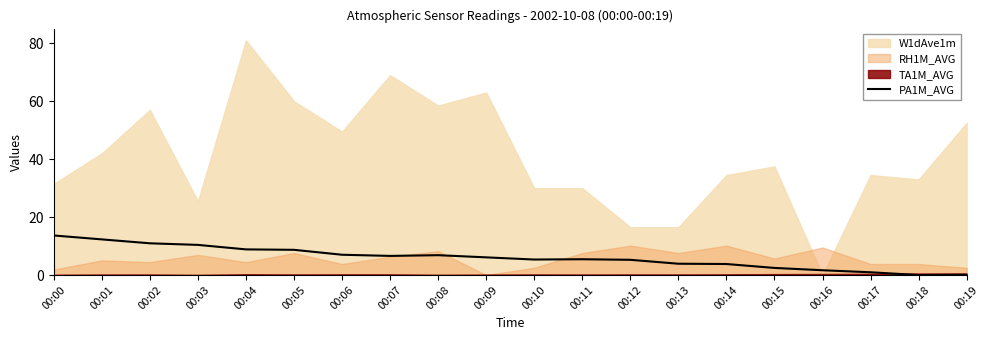

Count the number of categories in the chart.

20